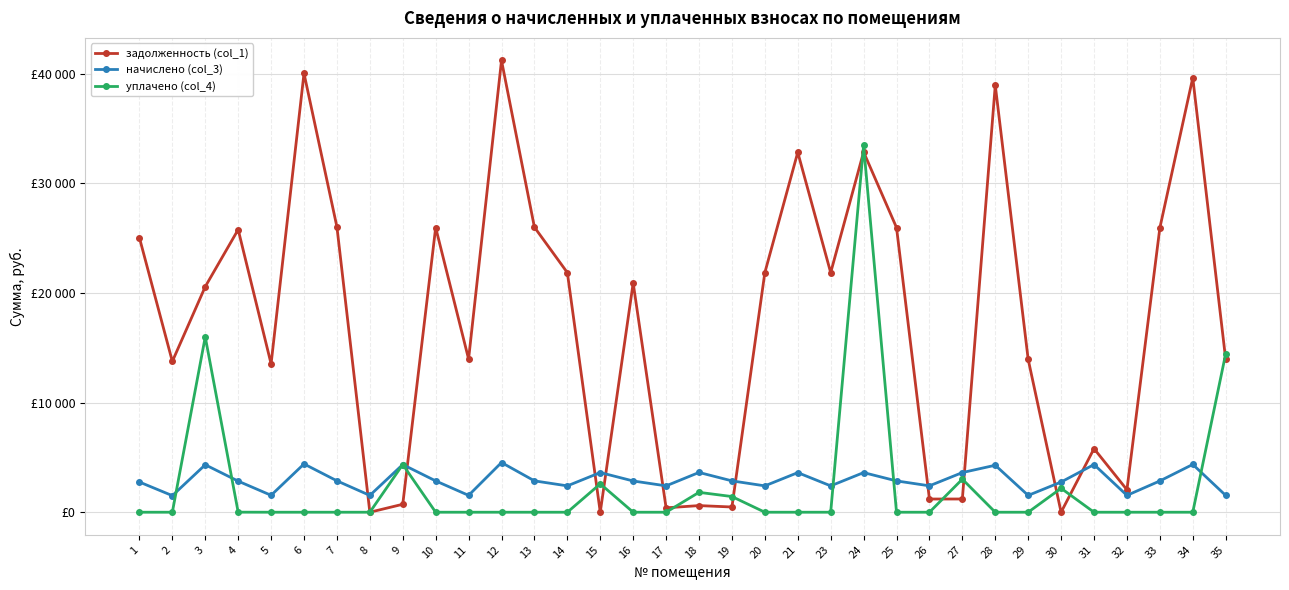

True or false: начислено (col_3) has a value of 3049.6 at 12.

False